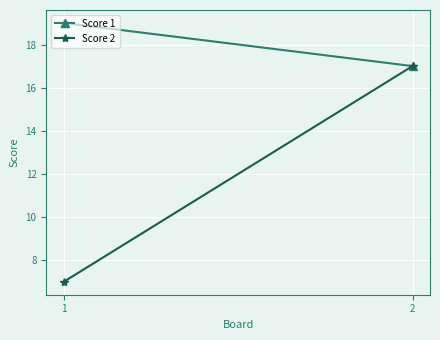

Between 1 and 2, which is larger?

1